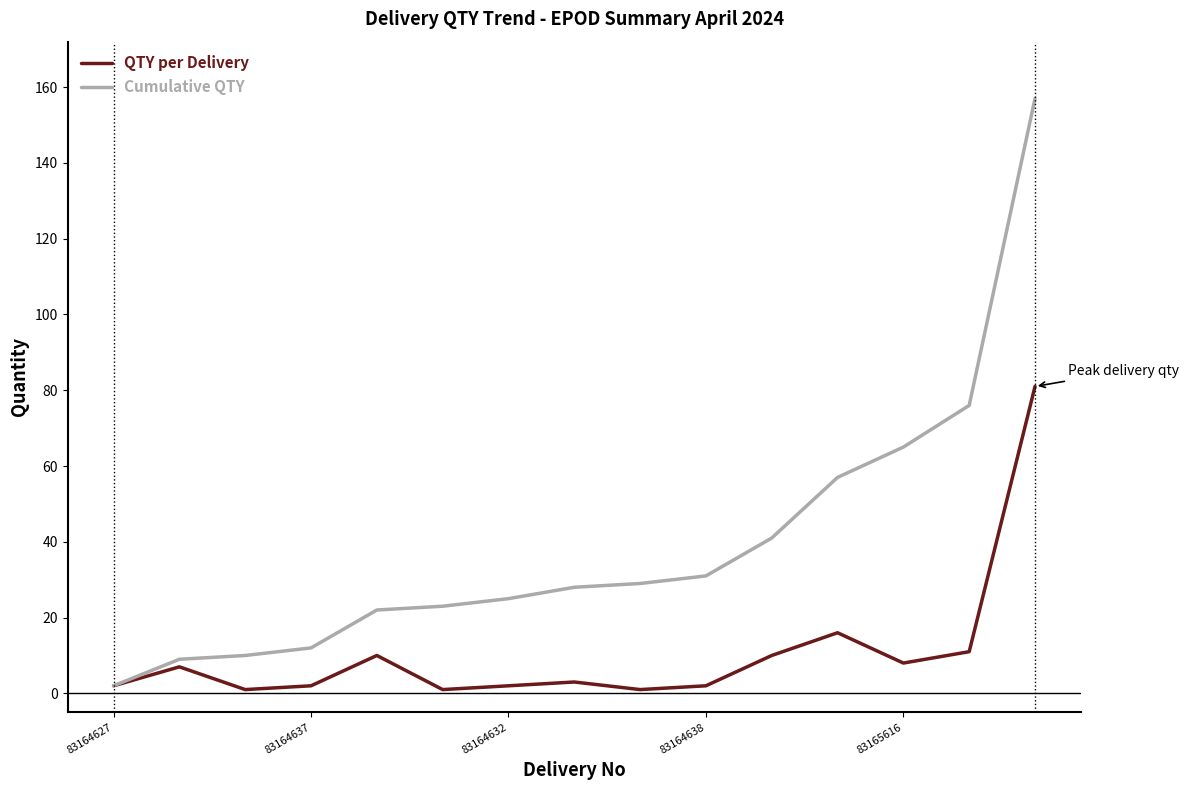

Is this an area chart (filled region under the line)?

No